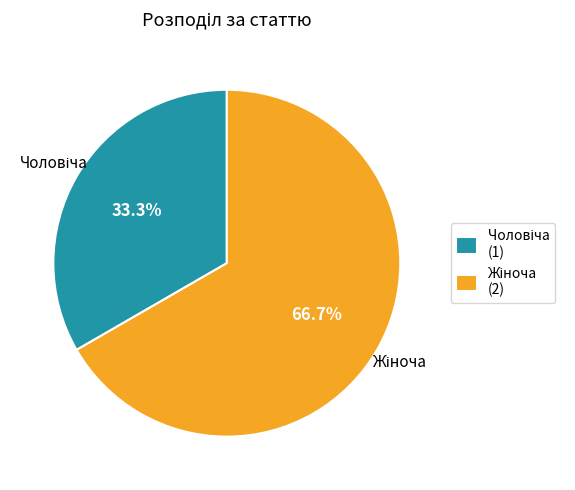

Is there a majority slice in this chart?

Yes